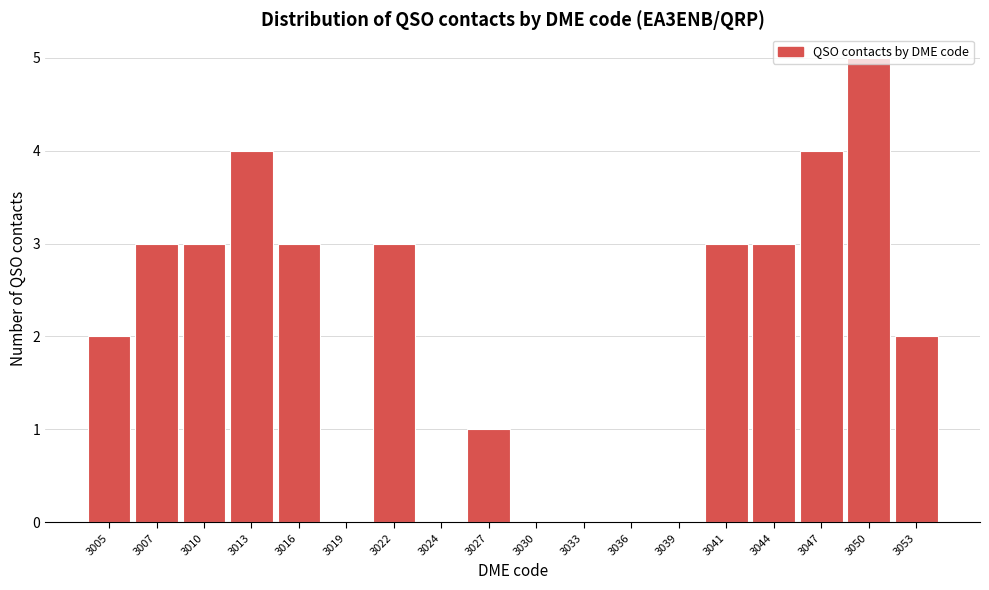

What is the sum of all values?

36